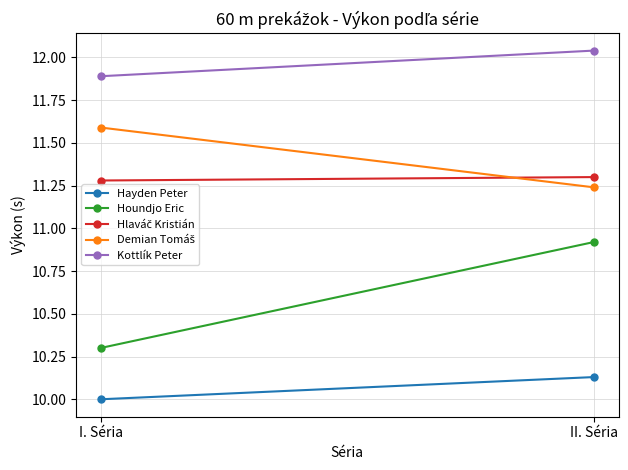

At which label is Hayden Peter closest to 10?

I. Séria